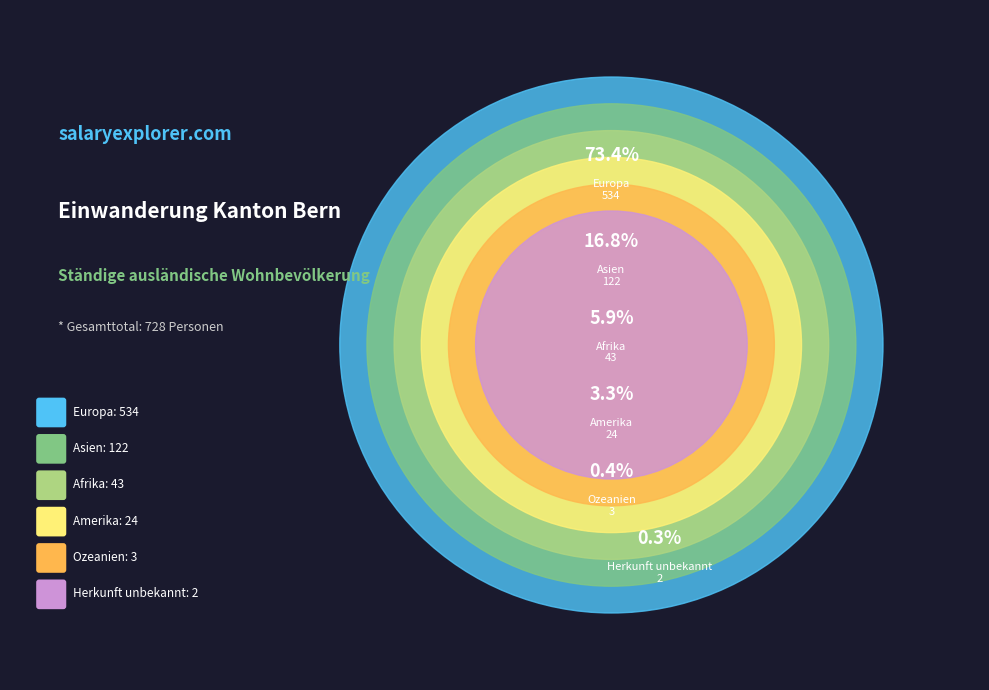

To the nearest percent, what is the combined percentage of Afrika and Europa?

79%